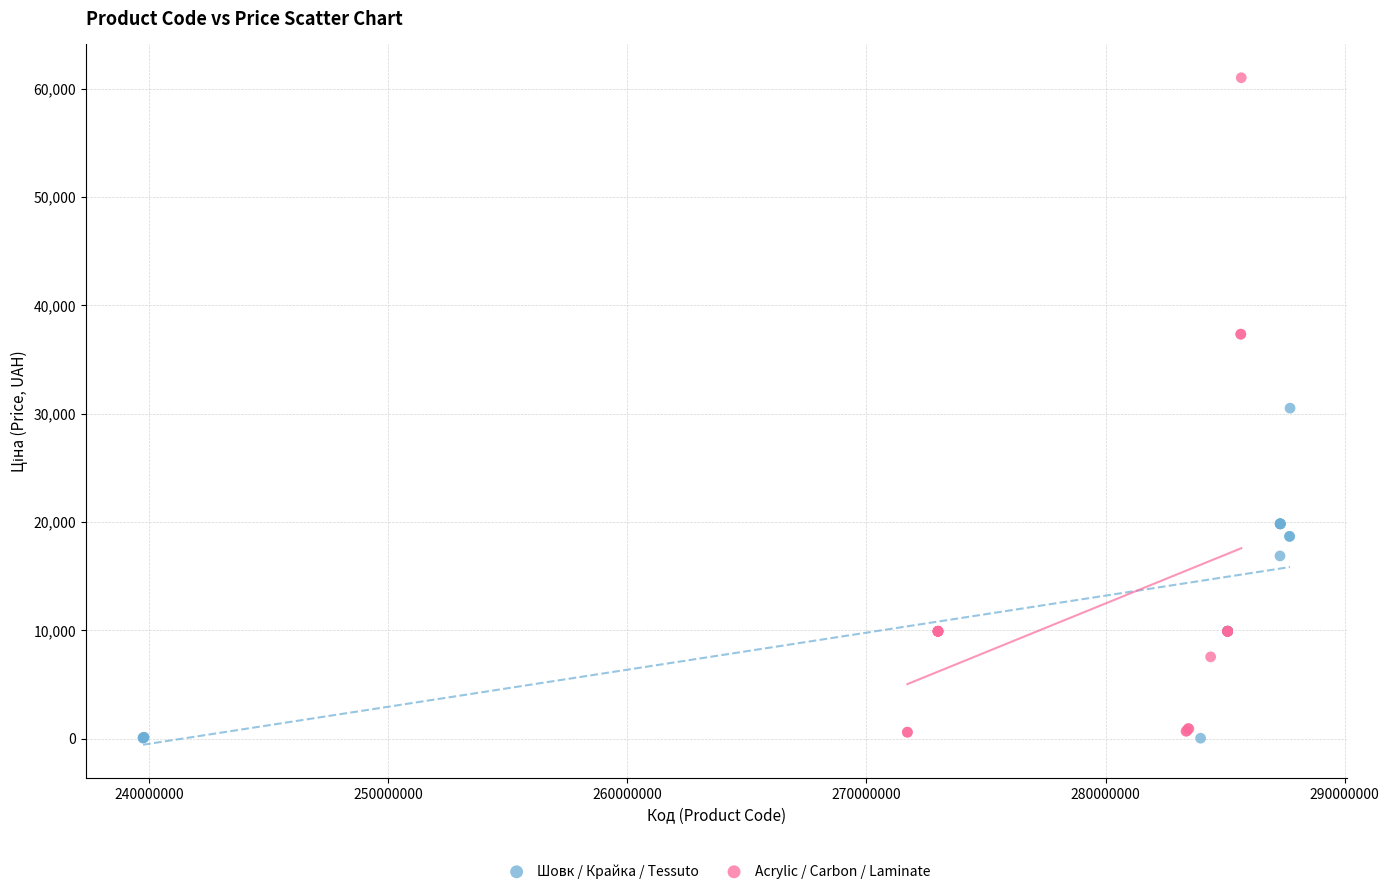

Which series contains the lowest Y value?

Шовк / Крайка / Tessuto